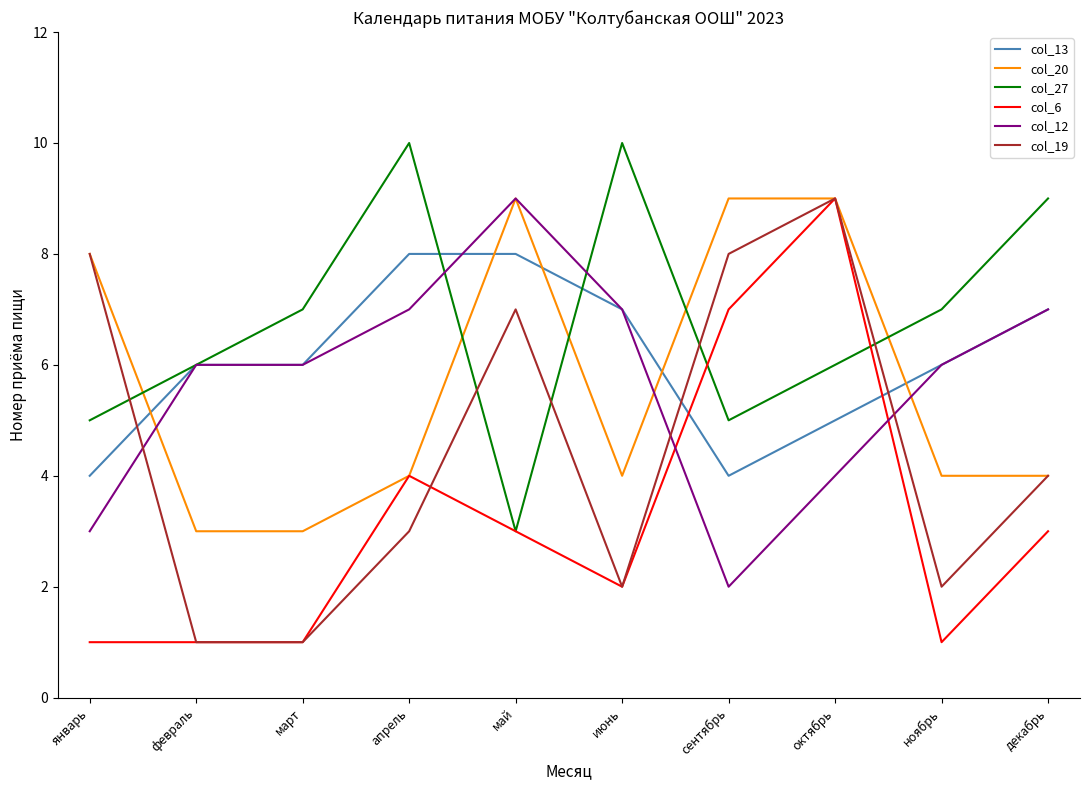

True or false: col_19 has a value of 3 at апрель.

True